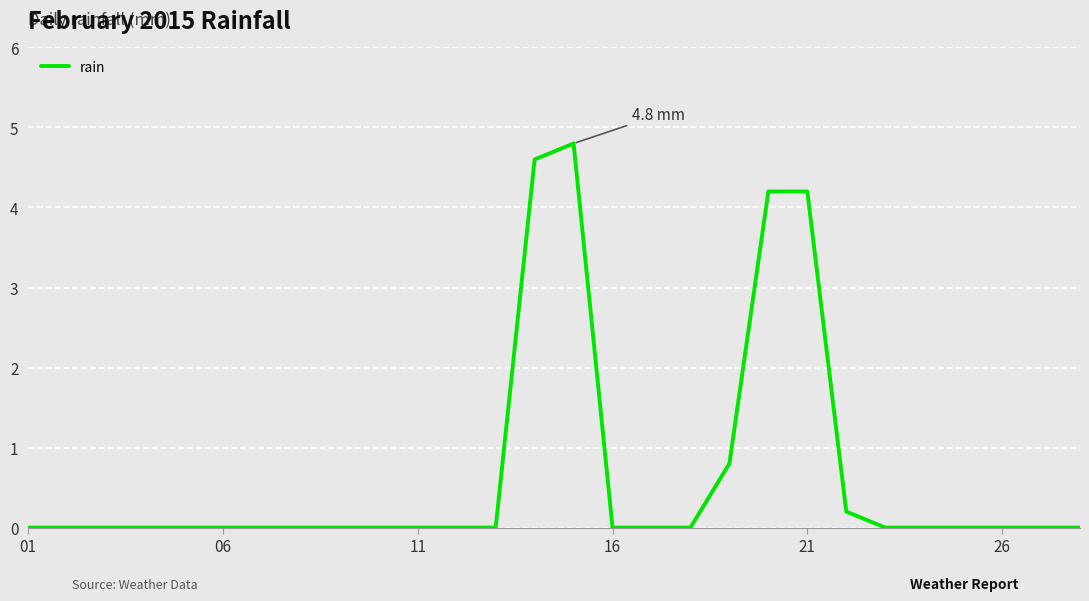

What is the difference between the maximum and minimum values?

4.8